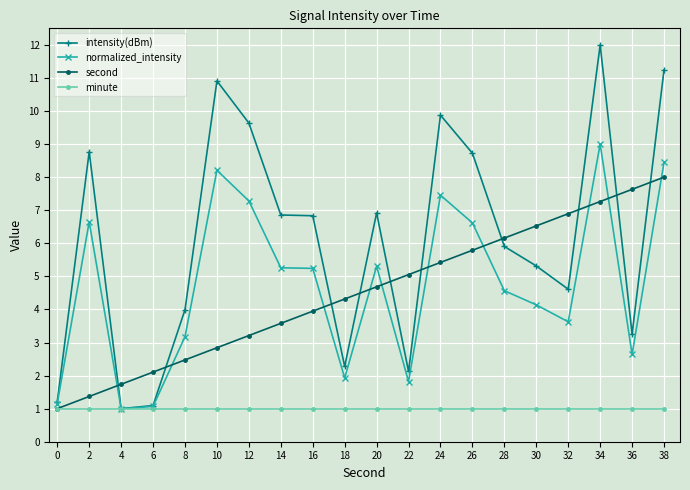

Between 12 and 16, which series saw the biggest shift?

intensity(dBm)